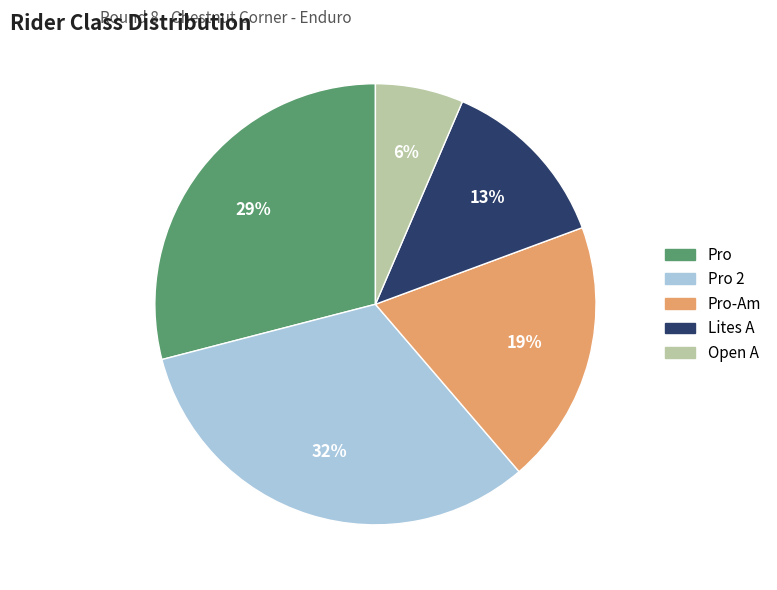

Does any single category account for the majority?

No